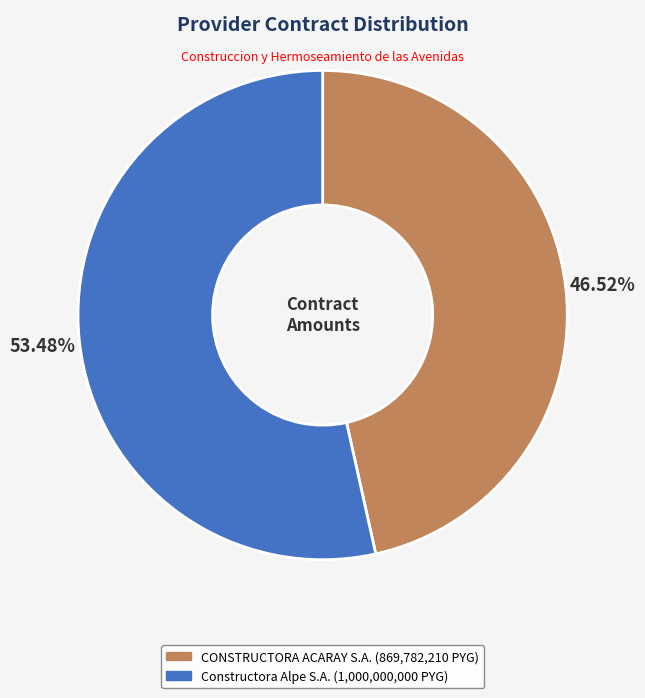

Which slice is the smallest?

CONSTRUCTORA ACARAY S.A.